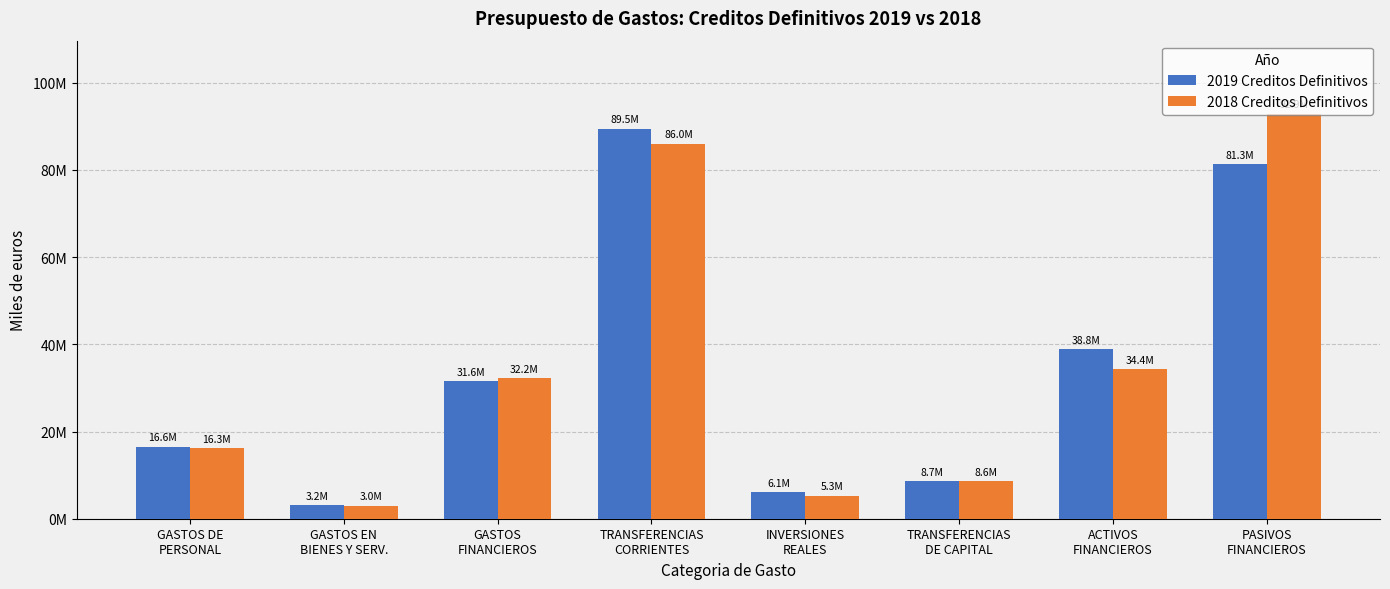

Between PASIVOS
FINANCIEROS and GASTOS
FINANCIEROS, which is larger?

PASIVOS
FINANCIEROS